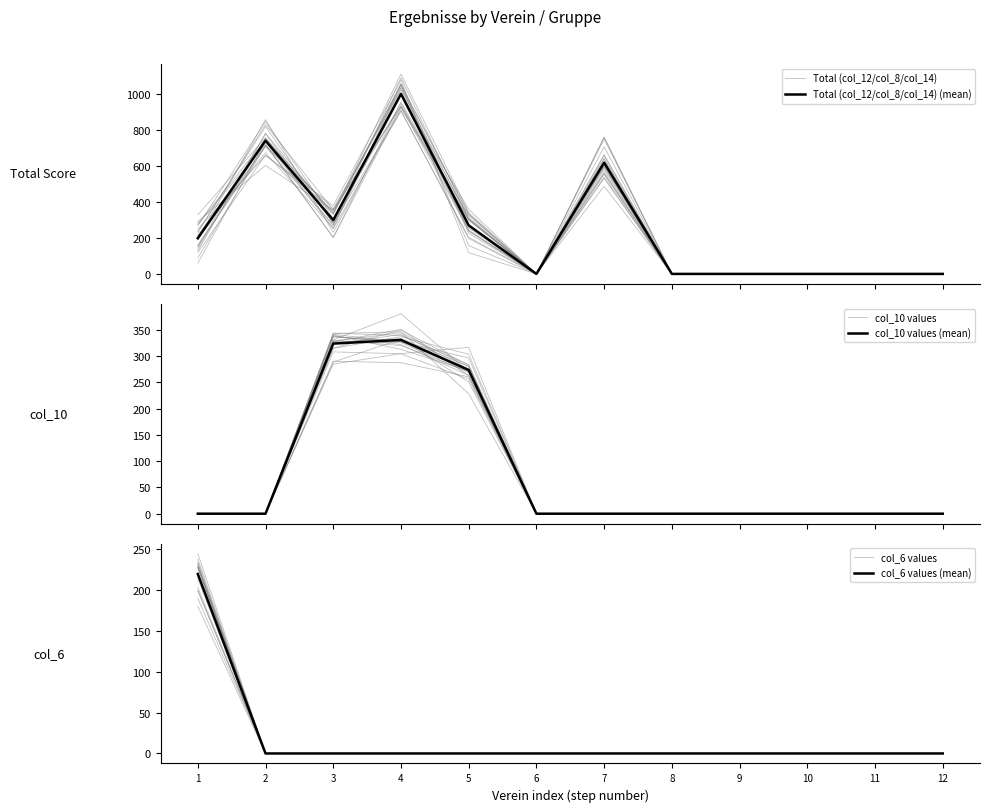

Rank the series at 2 from highest to lowest value.

Total (col_12/col_8/col_14) (mean), Total (col_12/col_8/col_14), col_10 values, col_10 values (mean), col_6 values, col_6 values (mean)